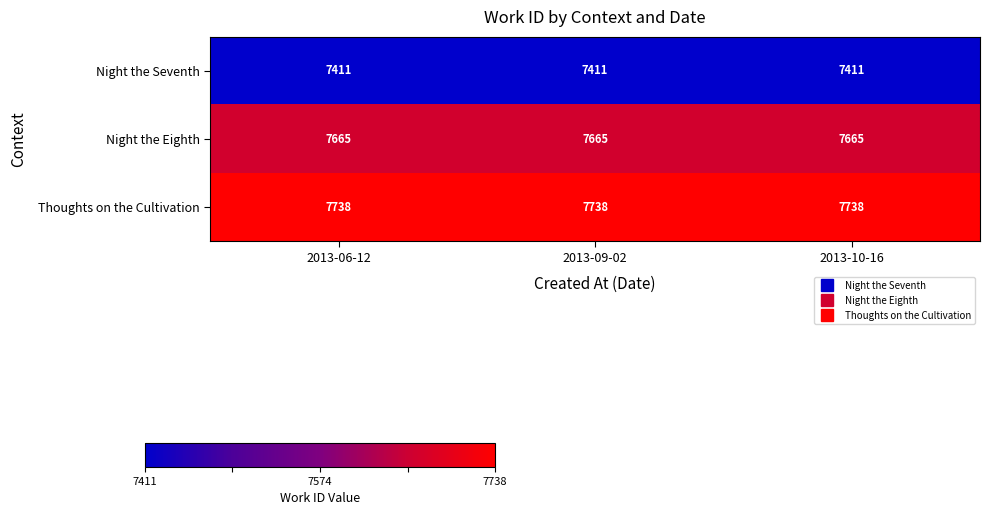

What is the approximate value of Thoughts on the Cultivation at 2013-10-16?

7738